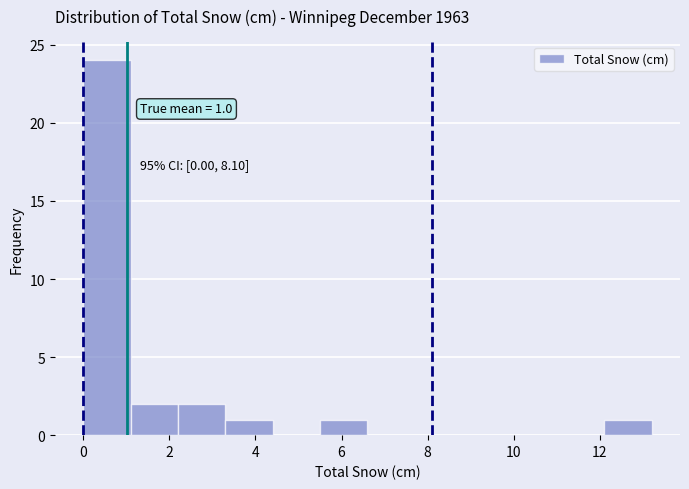

Which range on the x-axis has the tallest bar?

0.0 to 1.1